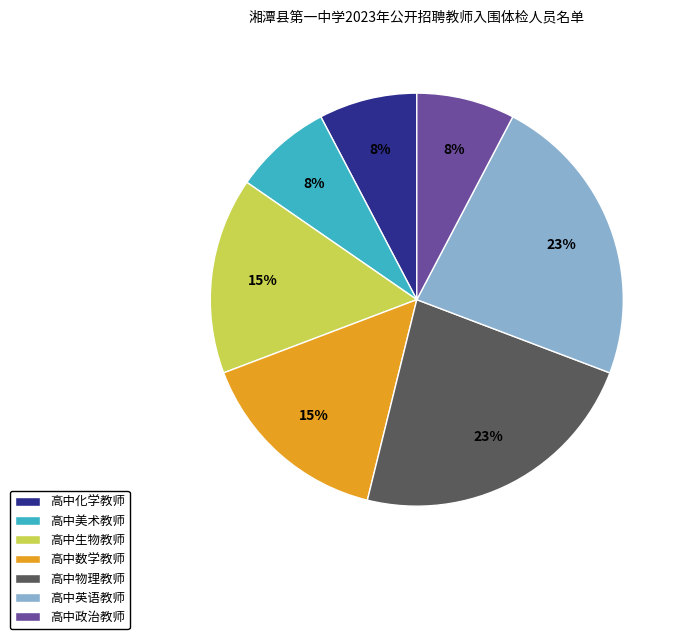

To the nearest percent, what portion does 高中数学教师 represent?

15%